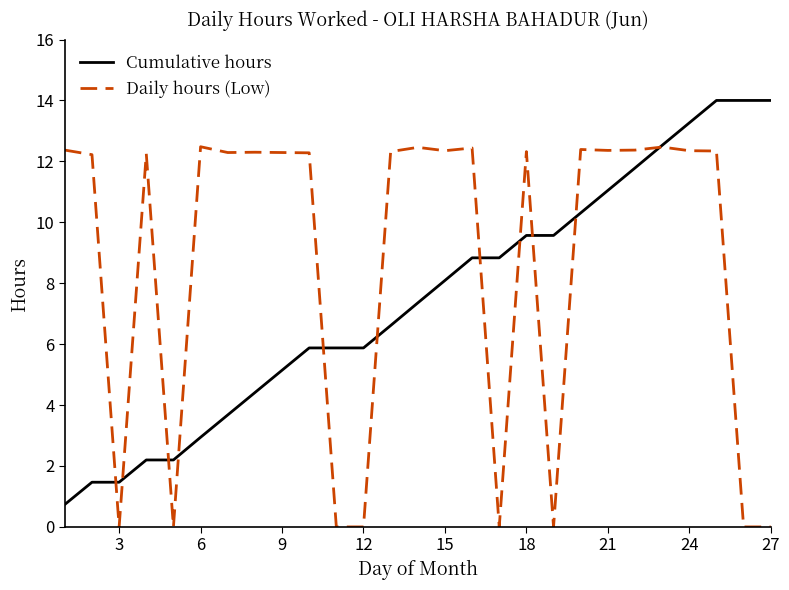

Which series has the largest total across all categories?

Daily hours (Low)